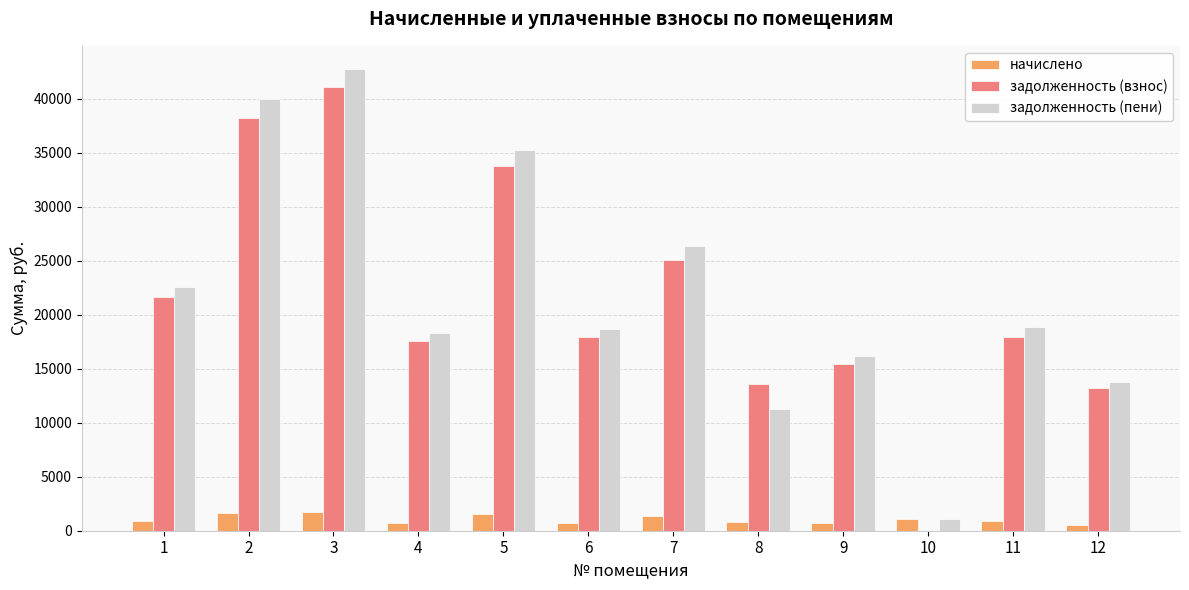

Between 6 and 10, which series saw the biggest shift?

задолженность (взнос)